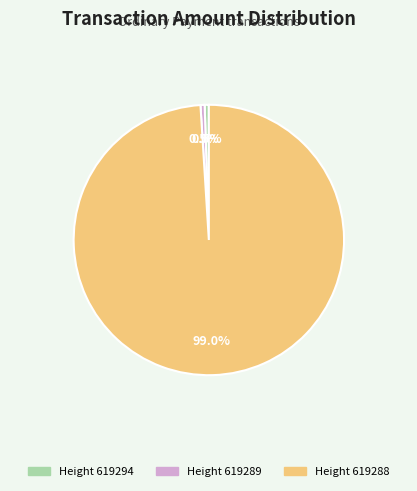

What is the largest slice in the pie chart?

Height 619288